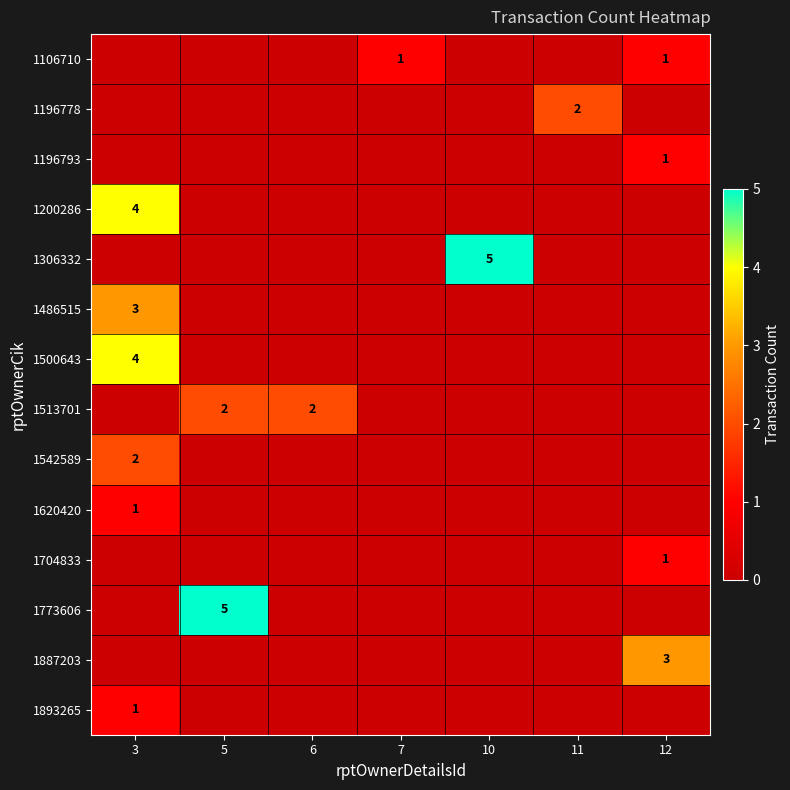

The 1887203 series shows 1 at 12. True or false?

False